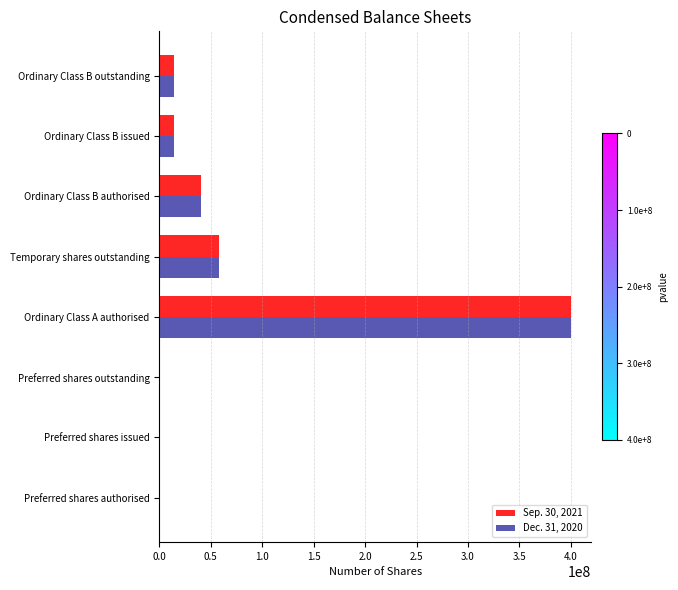

Is the value of Sep. 30, 2021 at Preferred shares authorised greater than the value of Dec. 31, 2020 at Ordinary Class A authorised?

No